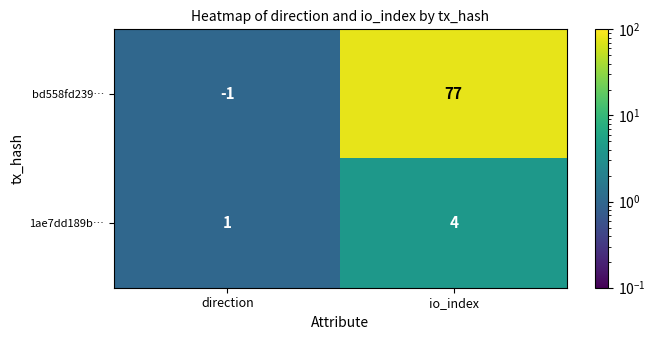

Rank the series by their maximum value, from lowest to highest.

1ae7dd189b…, bd558fd239…